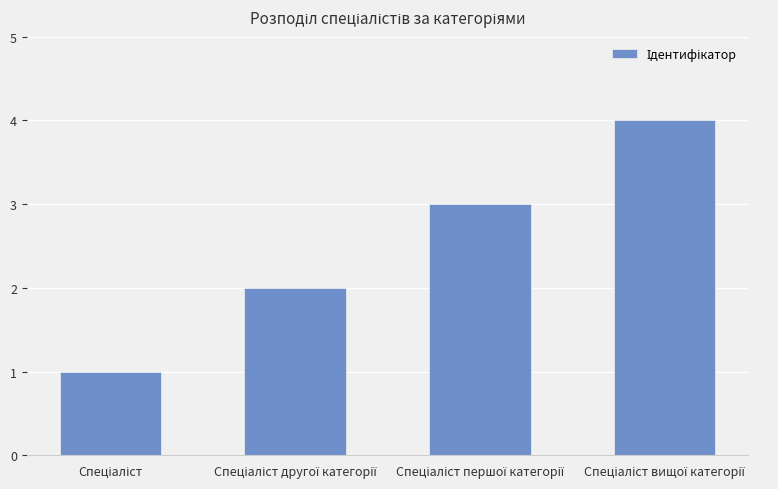

What is the value of the 3rd bar from the left?

3